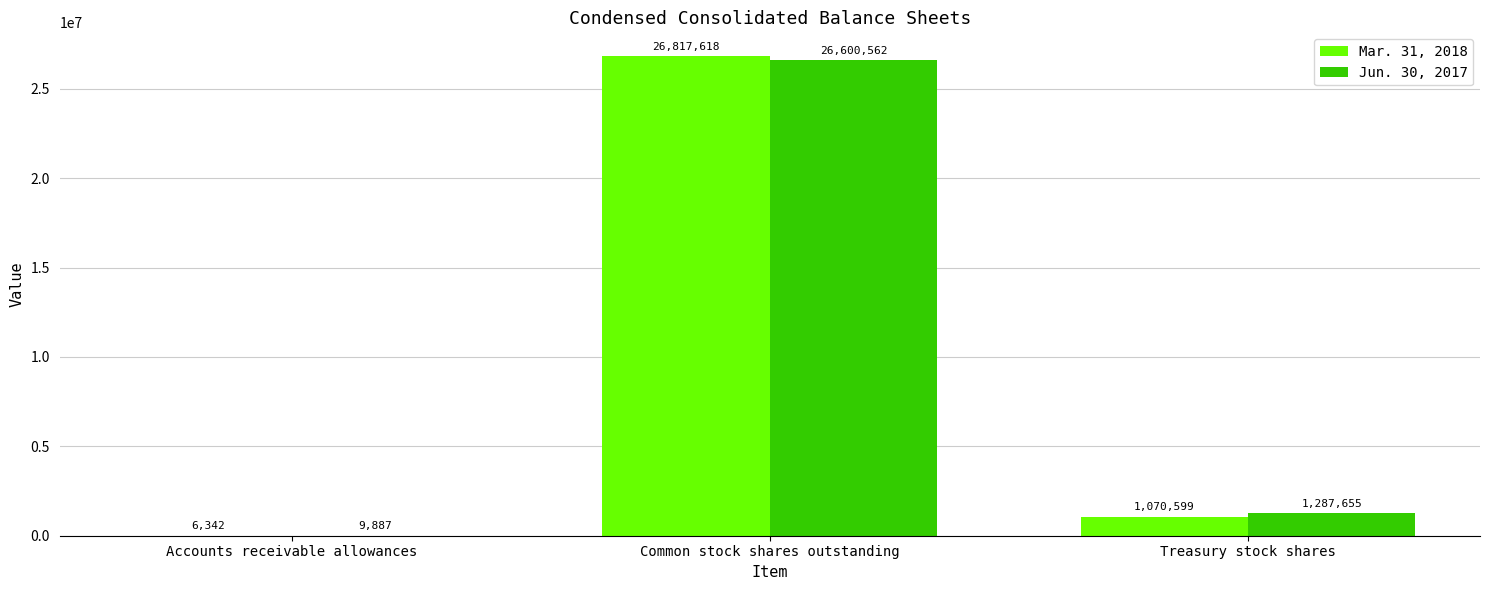

Is the value of Jun. 30, 2017 at Common stock shares outstanding greater than the value of Mar. 31, 2018 at Common stock shares outstanding?

No